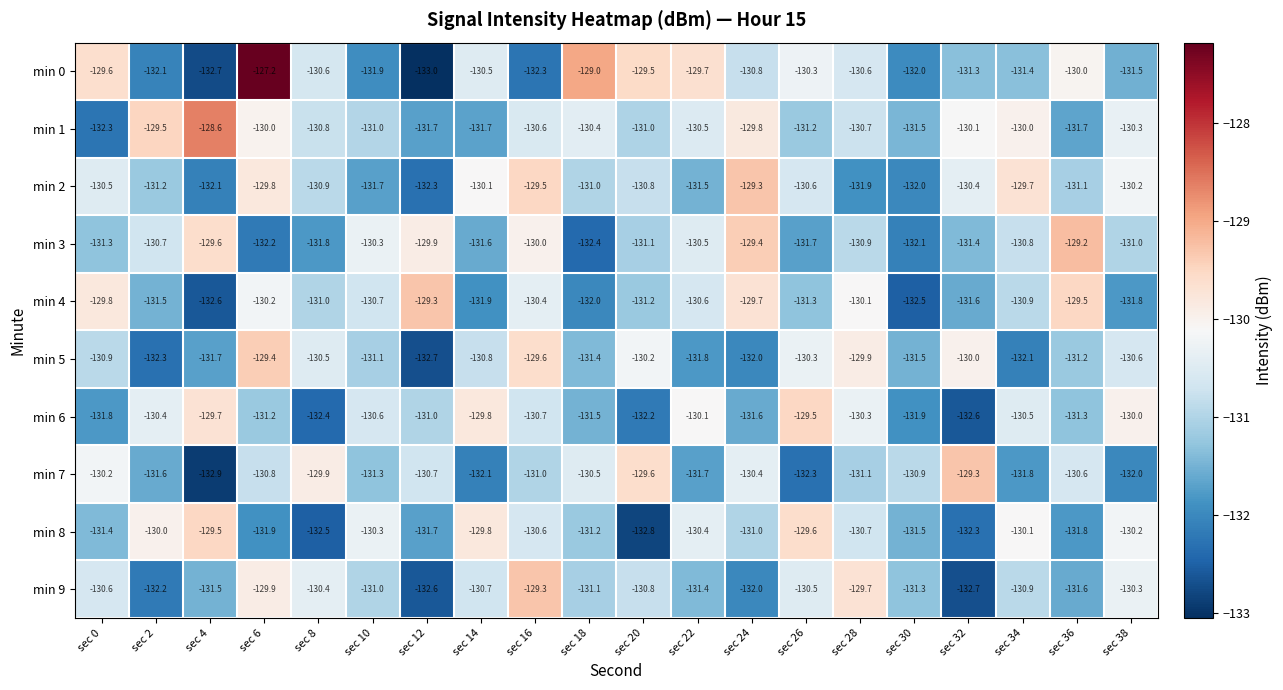

Where is min 3 nearest to the value -130?

sec 16